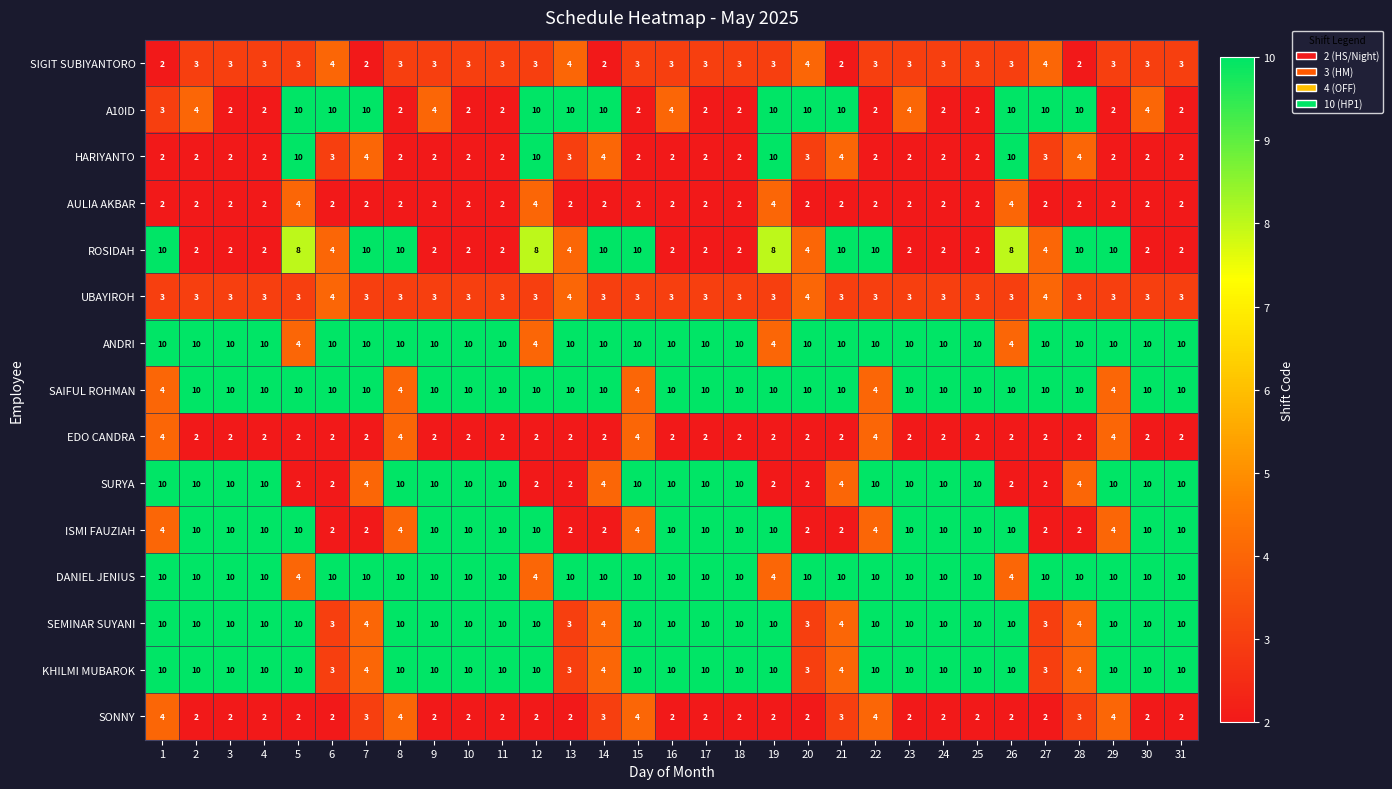

Which series changed the most between 16 and 31?

A10ID